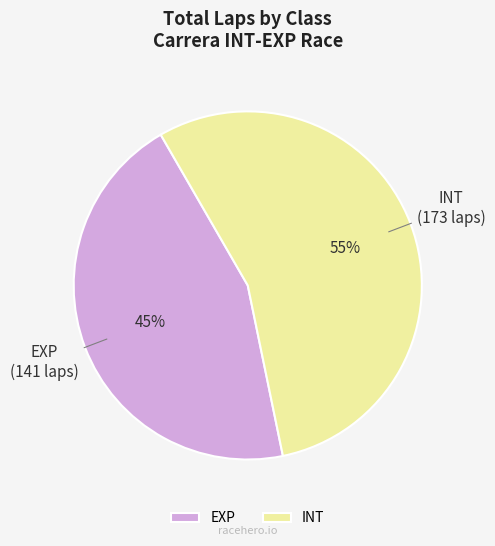

What percentage is the EXP slice, to the nearest percent?

45%